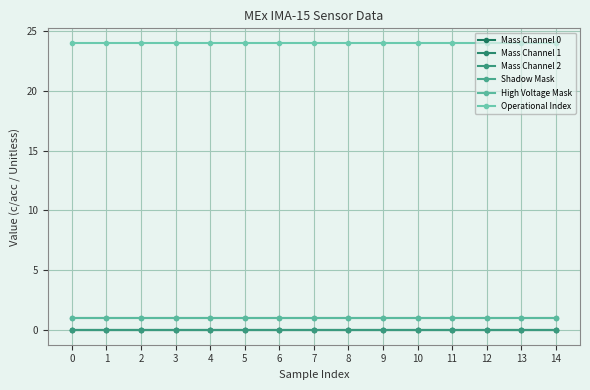

Does the chart have visible grid lines?

Yes